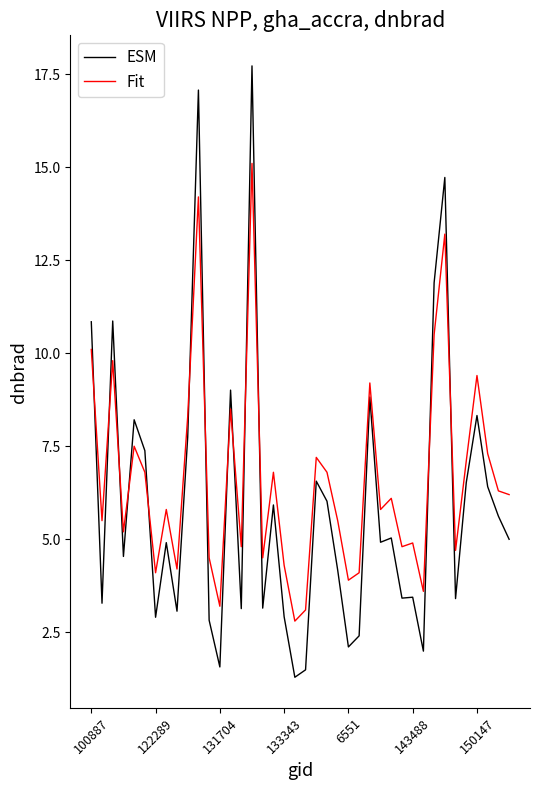

After their last crossing, which series has the higher values: Fit or ESM?

Fit